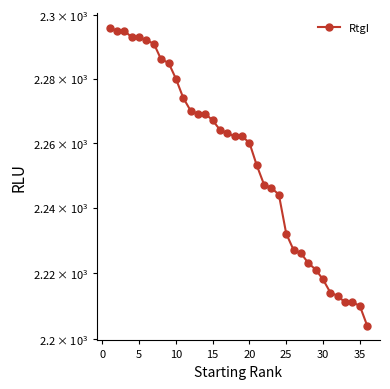

What is the average value?

2255